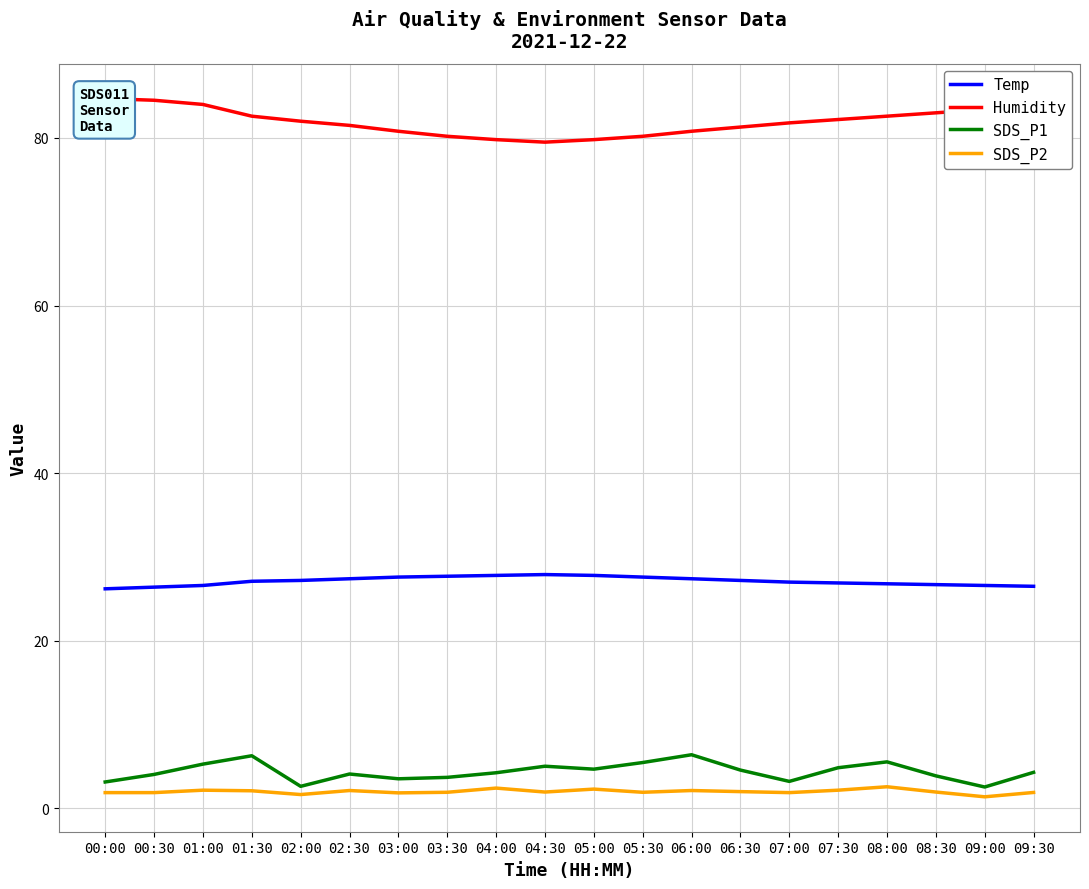

Is the value of Temp at 09:30 greater than the value of SDS_P1 at 09:00?

Yes